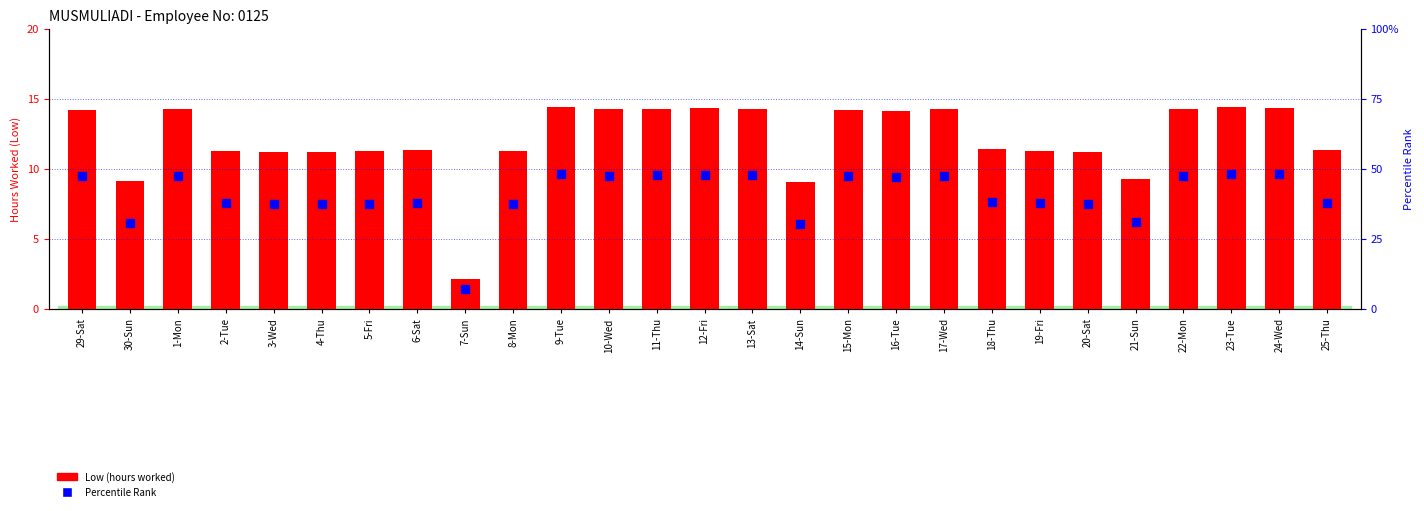

What are all the series names shown in the legend?

Low (hours worked), Percentile Rank